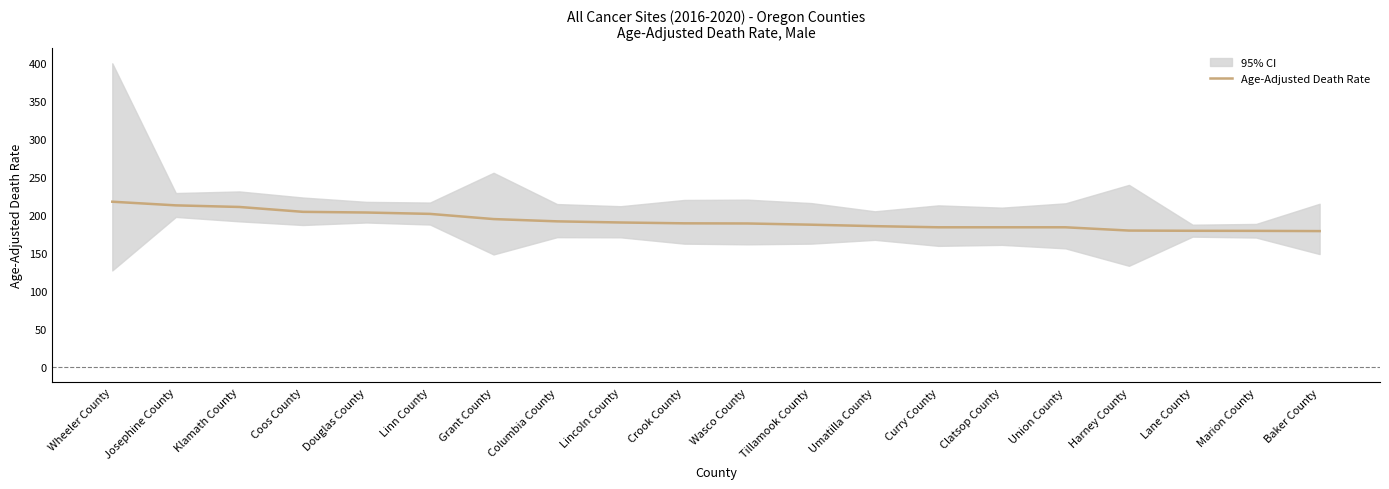

What is the sum of all values?

3841.8